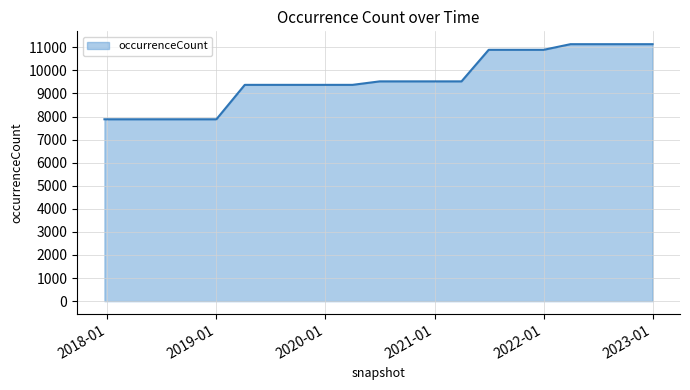

What is the greatest value displayed?

11137